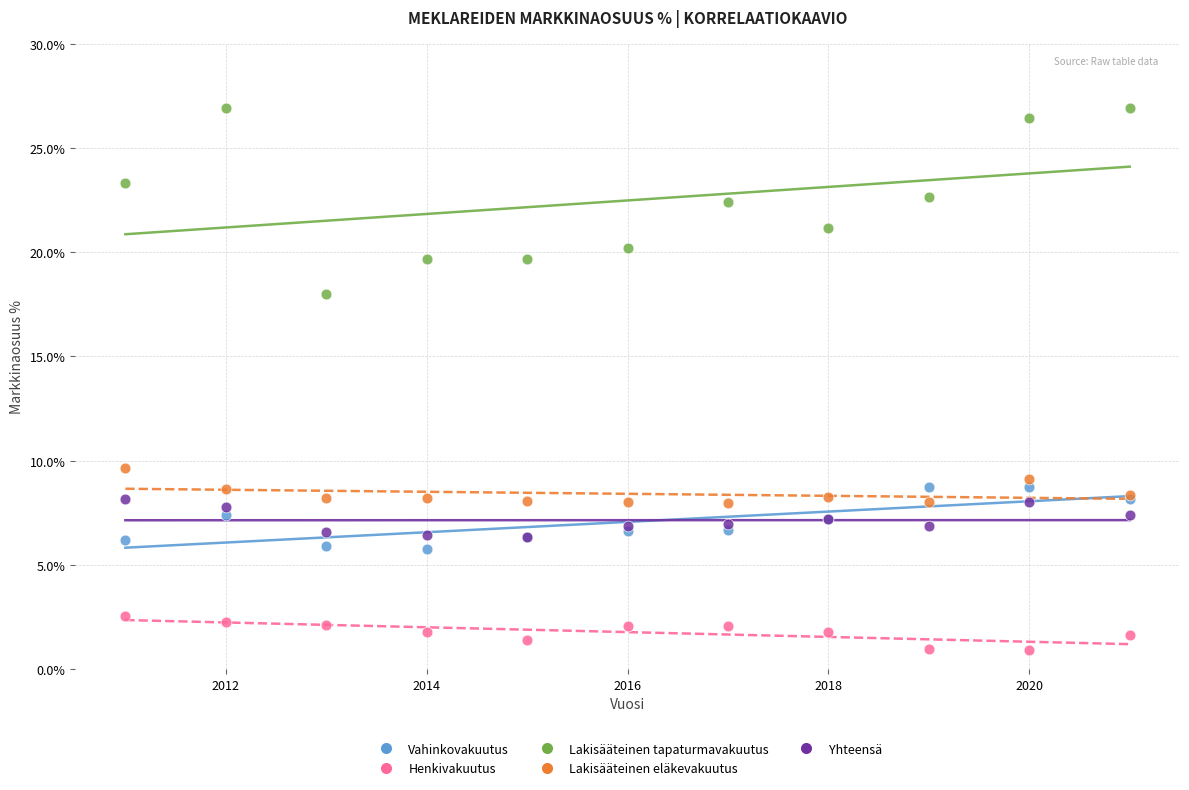

Across all series, what Y value is closest to 13?

9.7